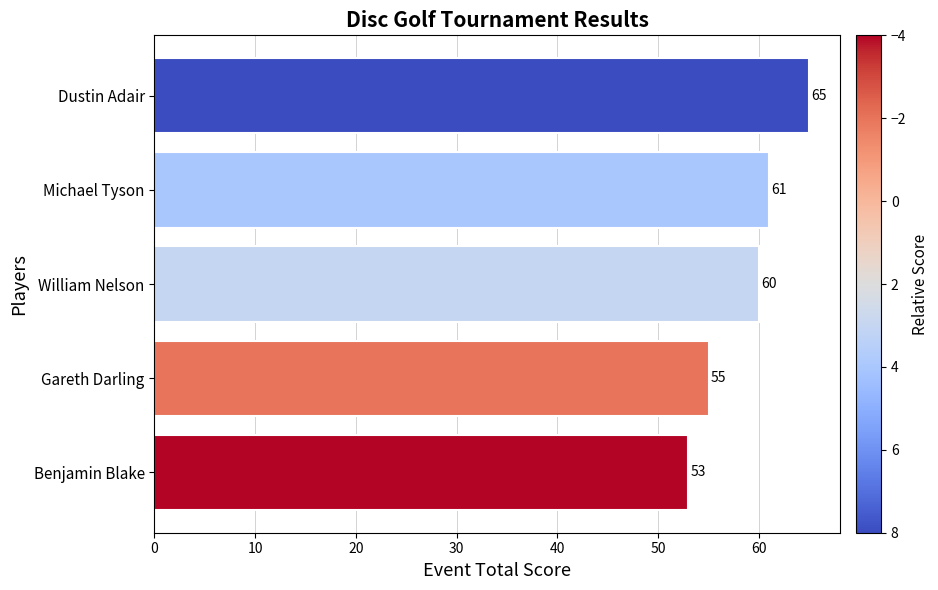

What is the change in value from Benjamin Blake to Dustin Adair?

+12